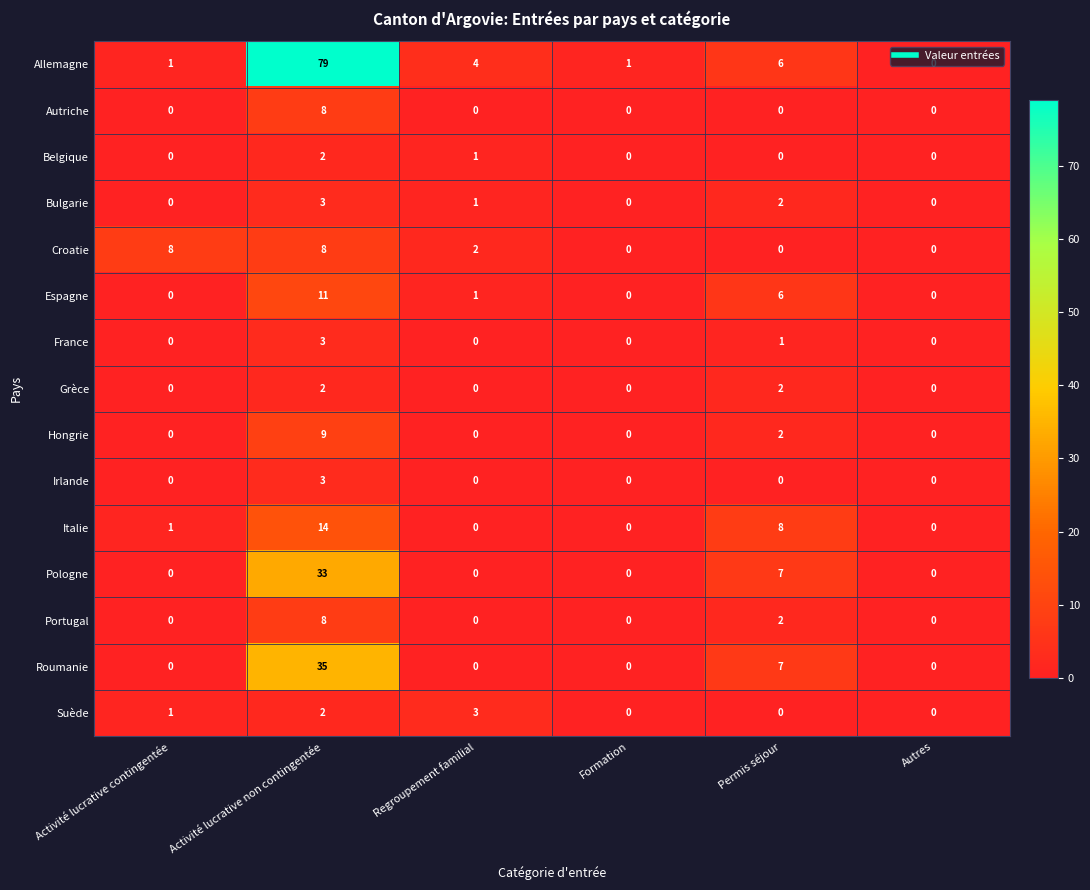

What is the difference between the Italie values at Activité lucrative non contingentée and Formation?

14